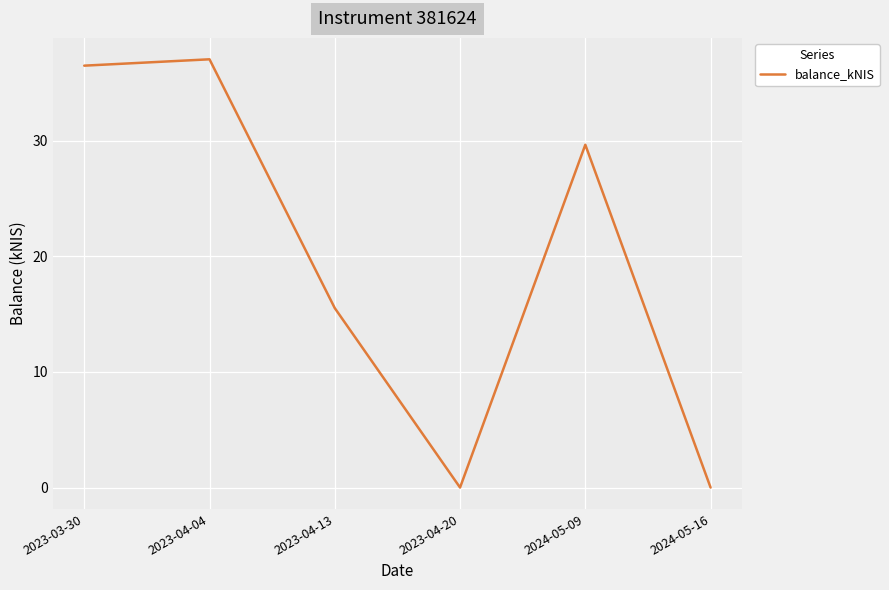

At which label is the value closest to 18?

2023-04-13